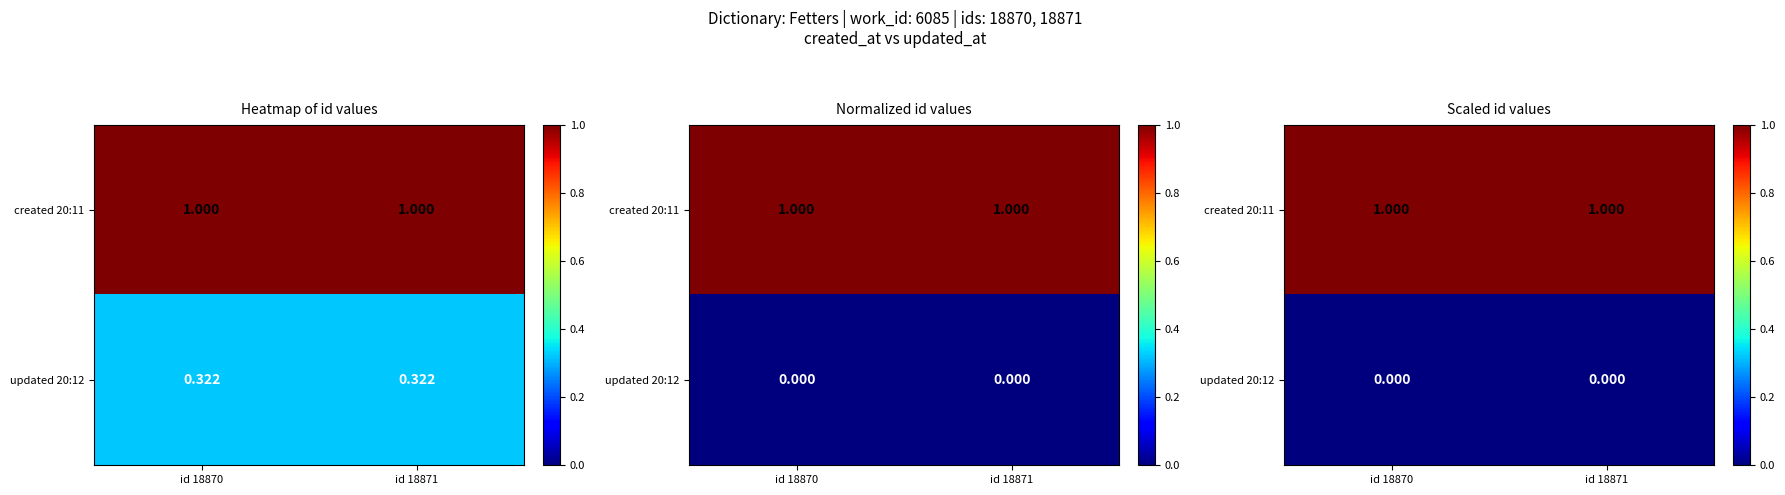

List the series in order of their peak value, highest first.

created 20:11, updated 20:12